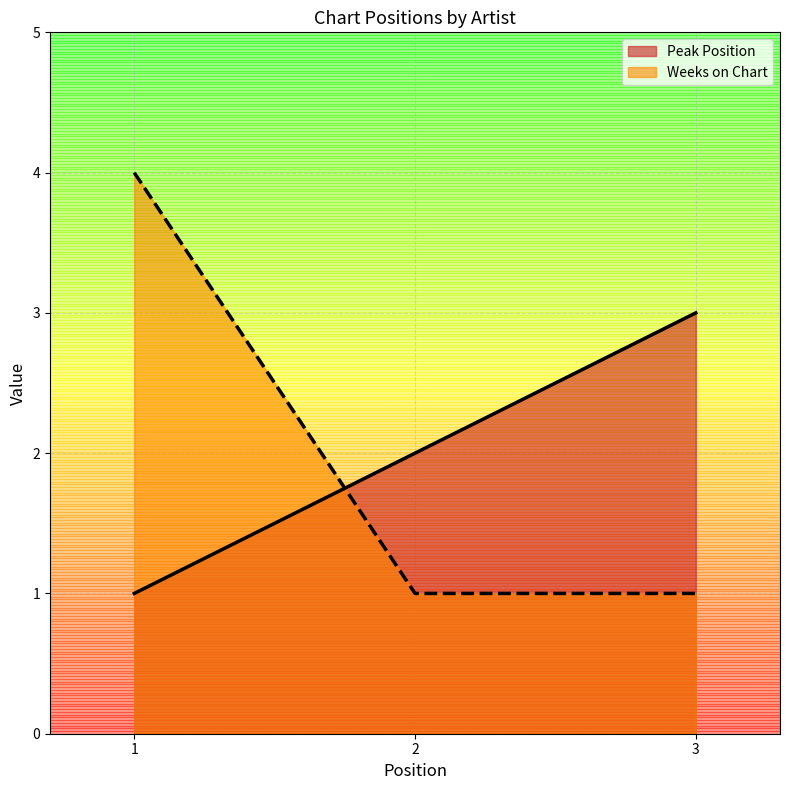

Reading right to left, list all the values displayed in this chart.

Peak Position: 3	2	1
Weeks on Chart: 1	1	4